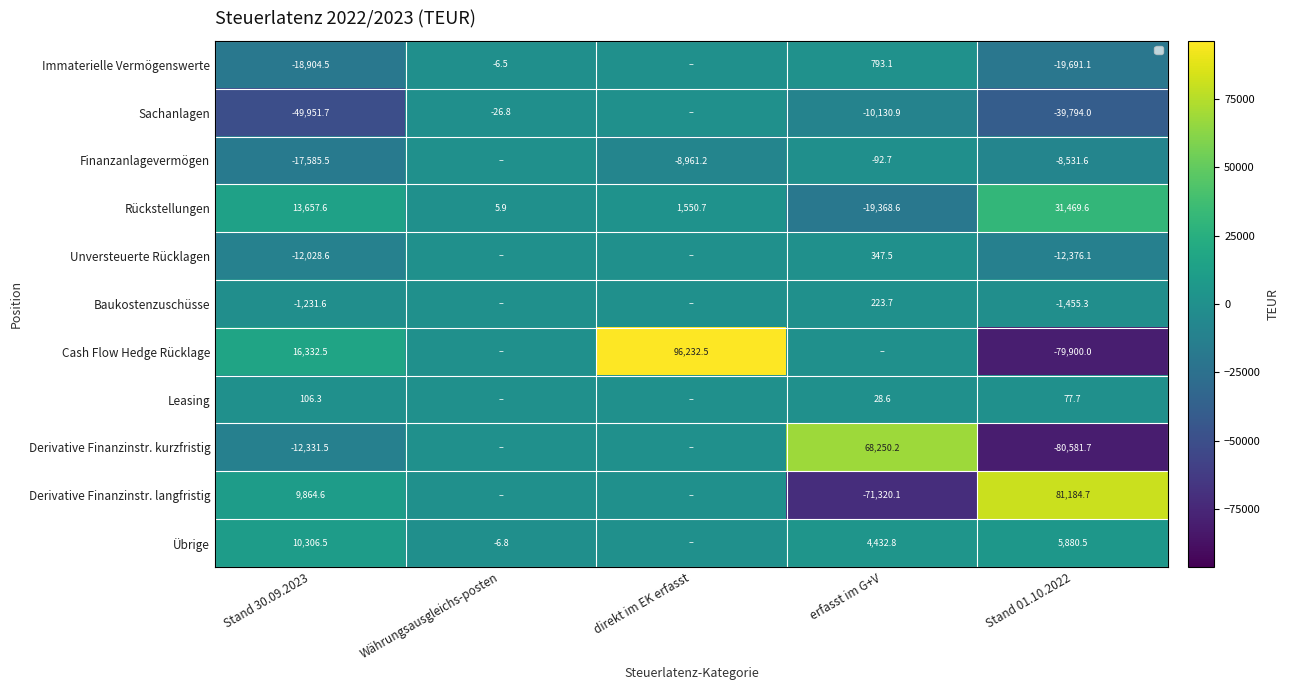

At which category is the sum across all series the highest?

direkt im EK erfasst